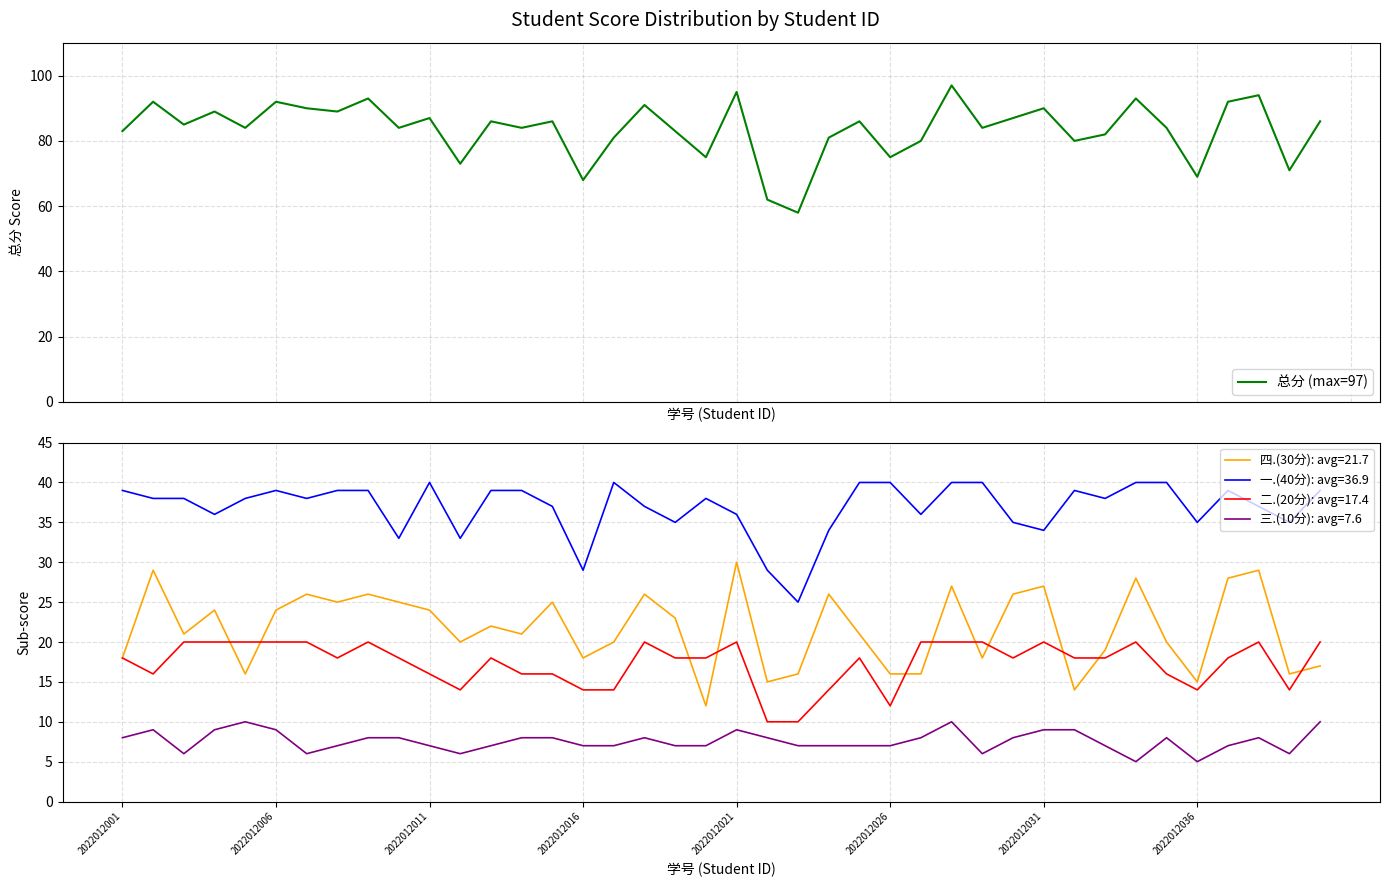

True or false: 一.(40分): avg=36.9 and 三.(10分): avg=7.6 intersect in this chart.

False